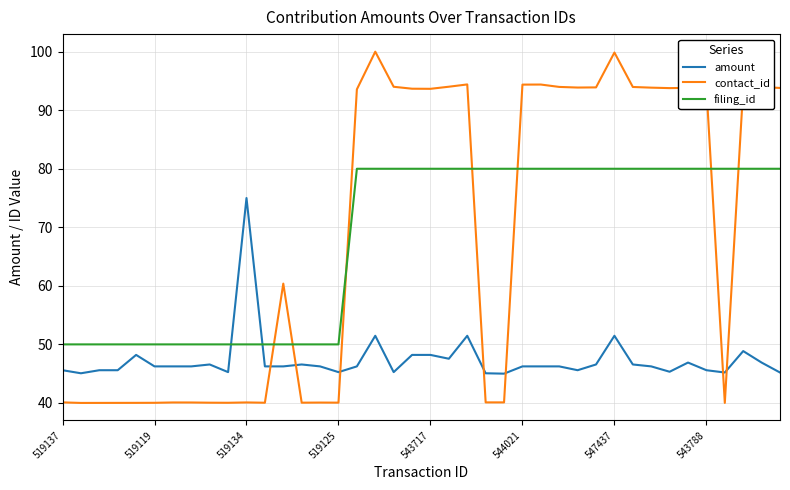

Which series has the largest range (max minus min)?

contact_id